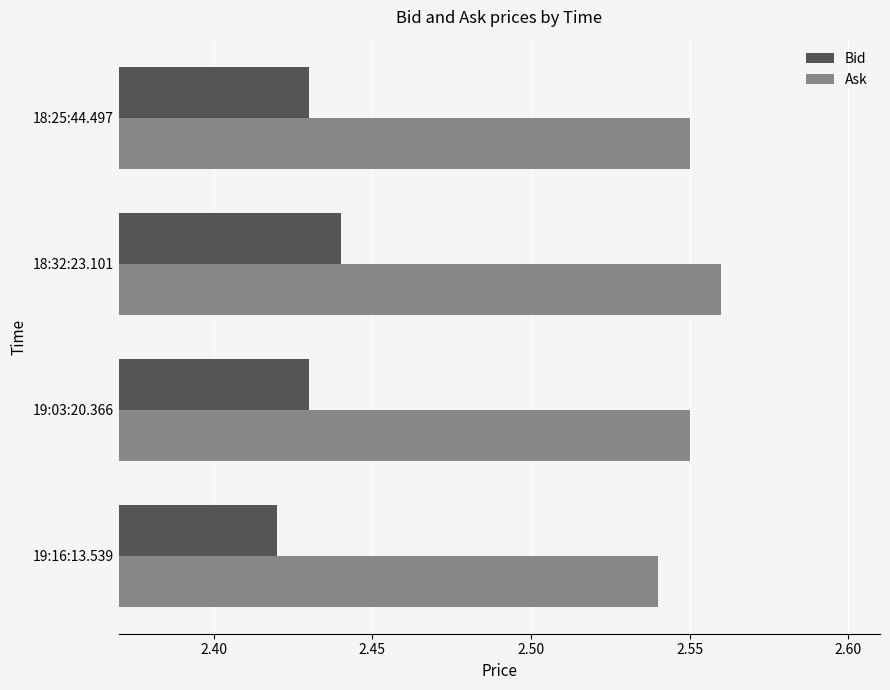

Which category has the lowest value across all series?

19:16:13.539